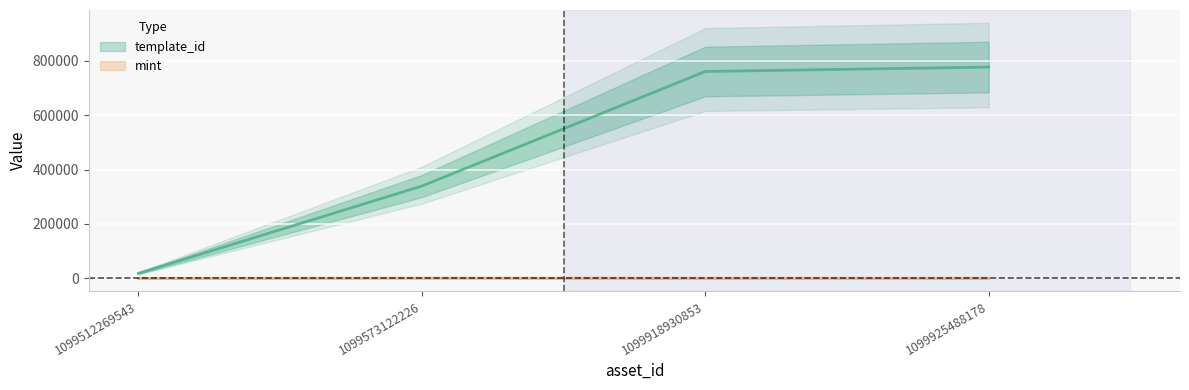

True or false: template_id and mint intersect in this chart.

False